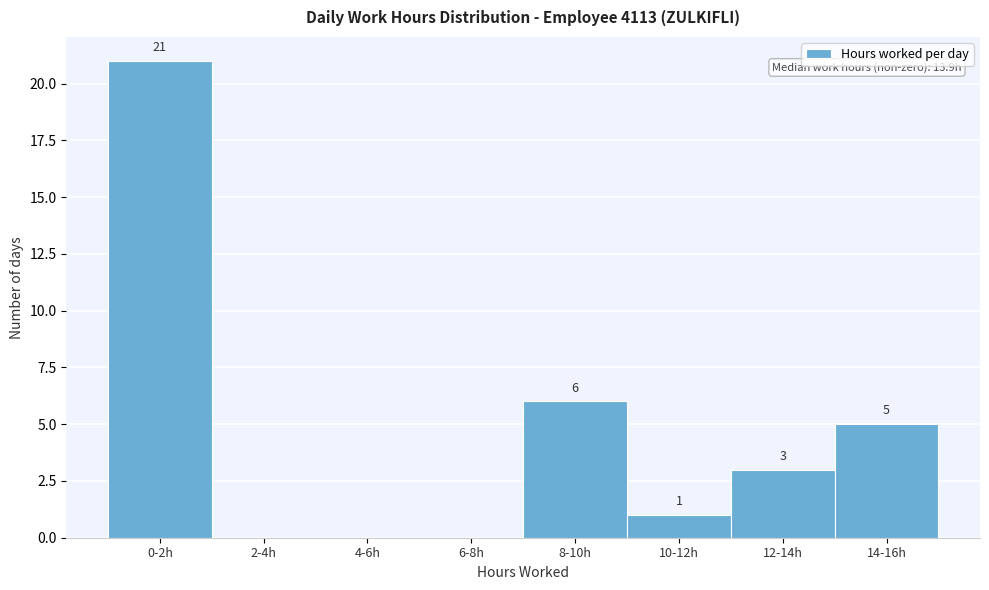

Reading left to right, what are all the values shown in this chart?

0-2h=21	2-4h=0	4-6h=0	6-8h=0	8-10h=6	10-12h=1	12-14h=3	14-16h=5